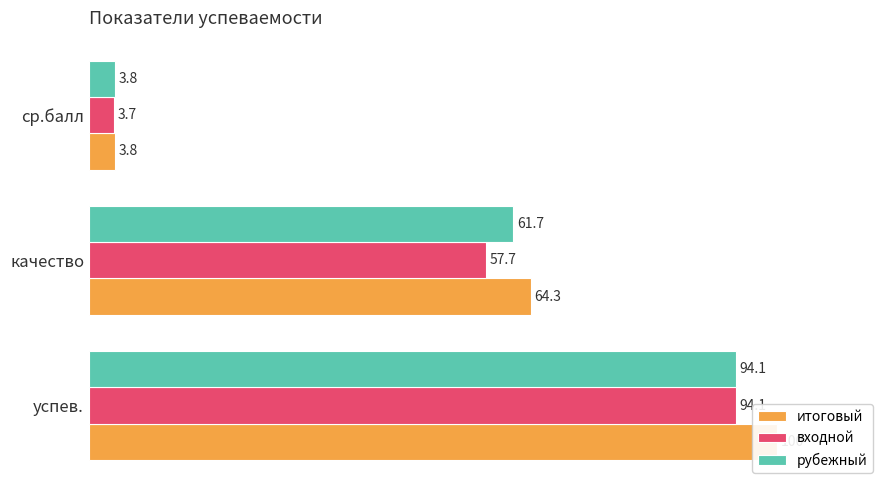

Reading left to right, list all the values displayed in this chart.

итоговый: 100.0	64.3	3.8
входной: 94.1	57.7	3.7
рубежный: 94.1	61.7	3.8